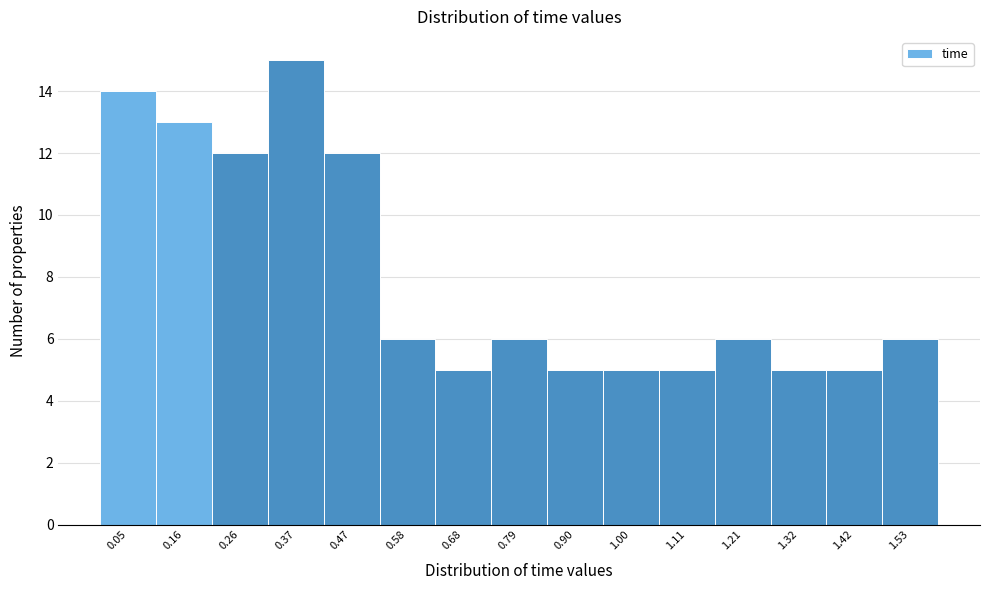

Over which range of the x-axis is the bar tallest?

0.32 to 0.42